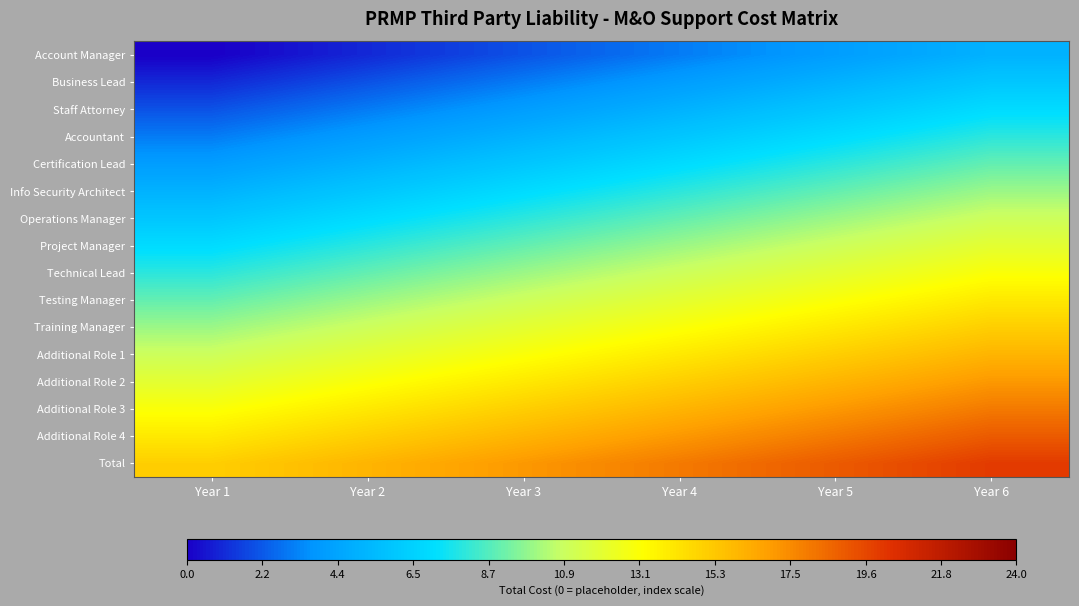

Reading right to left, what are all the values shown in this chart?

Account Manager: Year 6=5	Year 5=4	Year 4=3	Year 3=2	Year 2=1	Year 1=0
Business Lead: Year 6=6	Year 5=5	Year 4=4	Year 3=3	Year 2=2	Year 1=1
Staff Attorney: Year 6=7	Year 5=6	Year 4=5	Year 3=4	Year 2=3	Year 1=2
Accountant: Year 6=8	Year 5=7	Year 4=6	Year 3=5	Year 2=4	Year 1=3
Certification Lead: Year 6=9	Year 5=8	Year 4=7	Year 3=6	Year 2=5	Year 1=4
Info Security Architect: Year 6=10	Year 5=9	Year 4=8	Year 3=7	Year 2=6	Year 1=5
Operations Manager: Year 6=11	Year 5=10	Year 4=9	Year 3=8	Year 2=7	Year 1=6
Project Manager: Year 6=12	Year 5=11	Year 4=10	Year 3=9	Year 2=8	Year 1=7
Technical Lead: Year 6=13	Year 5=12	Year 4=11	Year 3=10	Year 2=9	Year 1=8
Testing Manager: Year 6=14	Year 5=13	Year 4=12	Year 3=11	Year 2=10	Year 1=9
Training Manager: Year 6=15	Year 5=14	Year 4=13	Year 3=12	Year 2=11	Year 1=10
Additional Role 1: Year 6=16	Year 5=15	Year 4=14	Year 3=13	Year 2=12	Year 1=11
Additional Role 2: Year 6=17	Year 5=16	Year 4=15	Year 3=14	Year 2=13	Year 1=12
Additional Role 3: Year 6=18	Year 5=17	Year 4=16	Year 3=15	Year 2=14	Year 1=13
Additional Role 4: Year 6=19	Year 5=18	Year 4=17	Year 3=16	Year 2=15	Year 1=14
Total: Year 6=20	Year 5=19	Year 4=18	Year 3=17	Year 2=16	Year 1=15